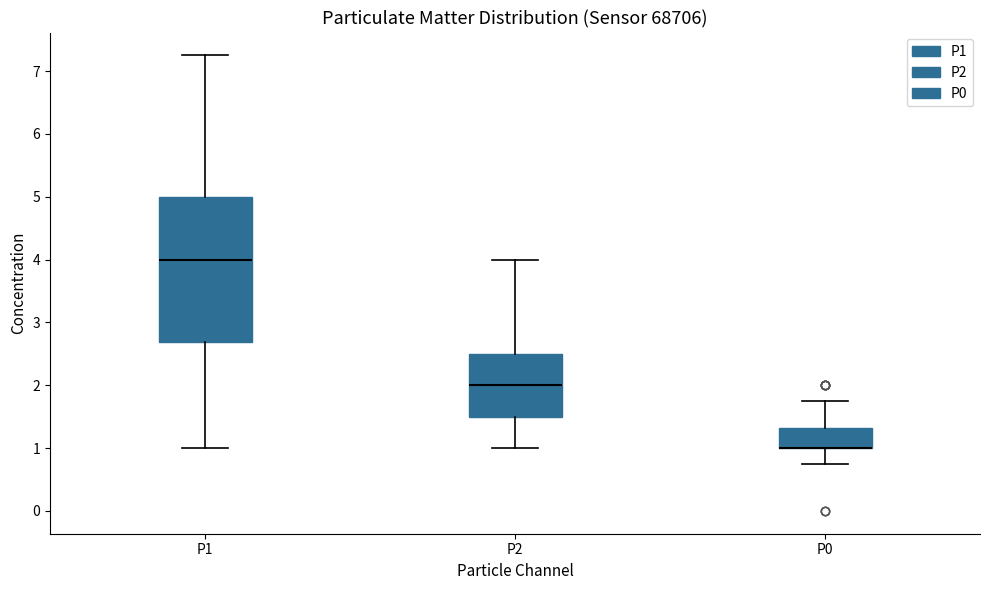

Where is the upper edge of the box for P1 on the y-axis? The values are not printed on the chart, so give them approximately, as read against the axis.

5.0